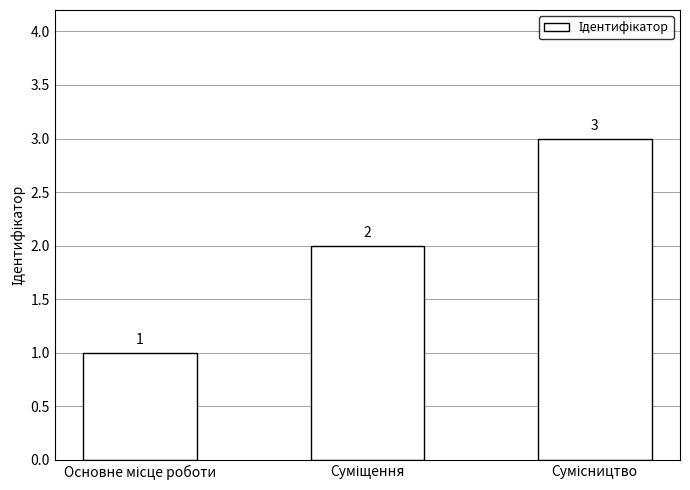

Reading left to right, transcribe all the data shown in this chart.

1	2	3